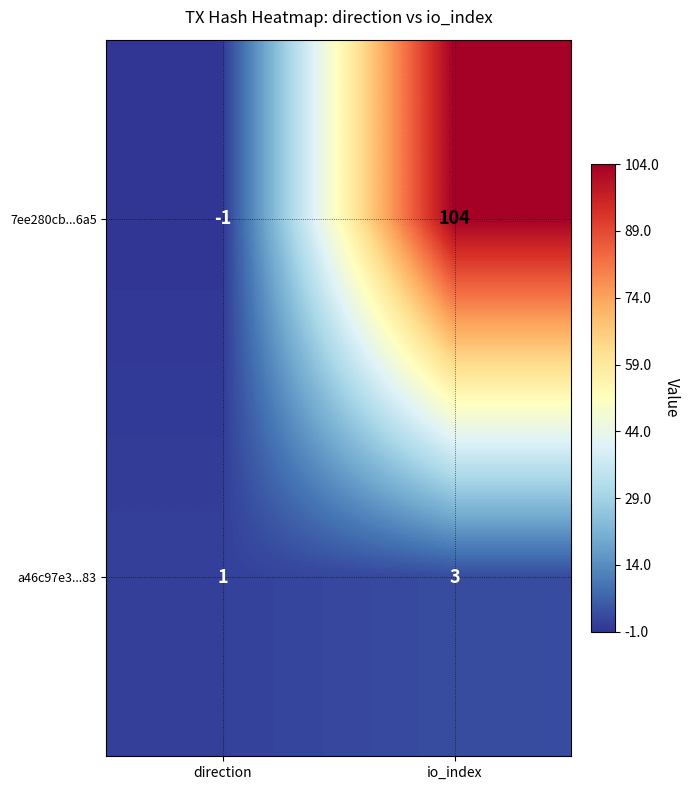

At io_index, list the series in order from smallest to largest.

a46c97e3...83, 7ee280cb...6a5